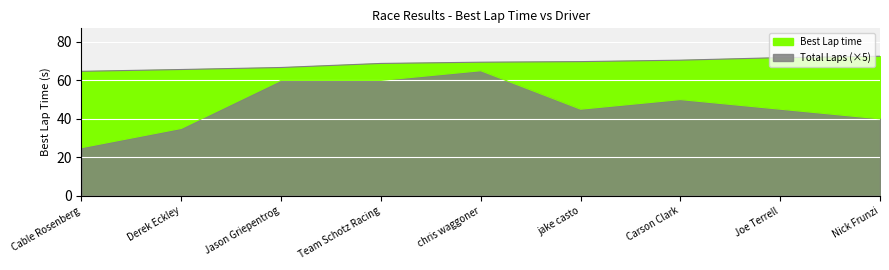

True or false: Total Laps and Best Lap time cross at least once.

False